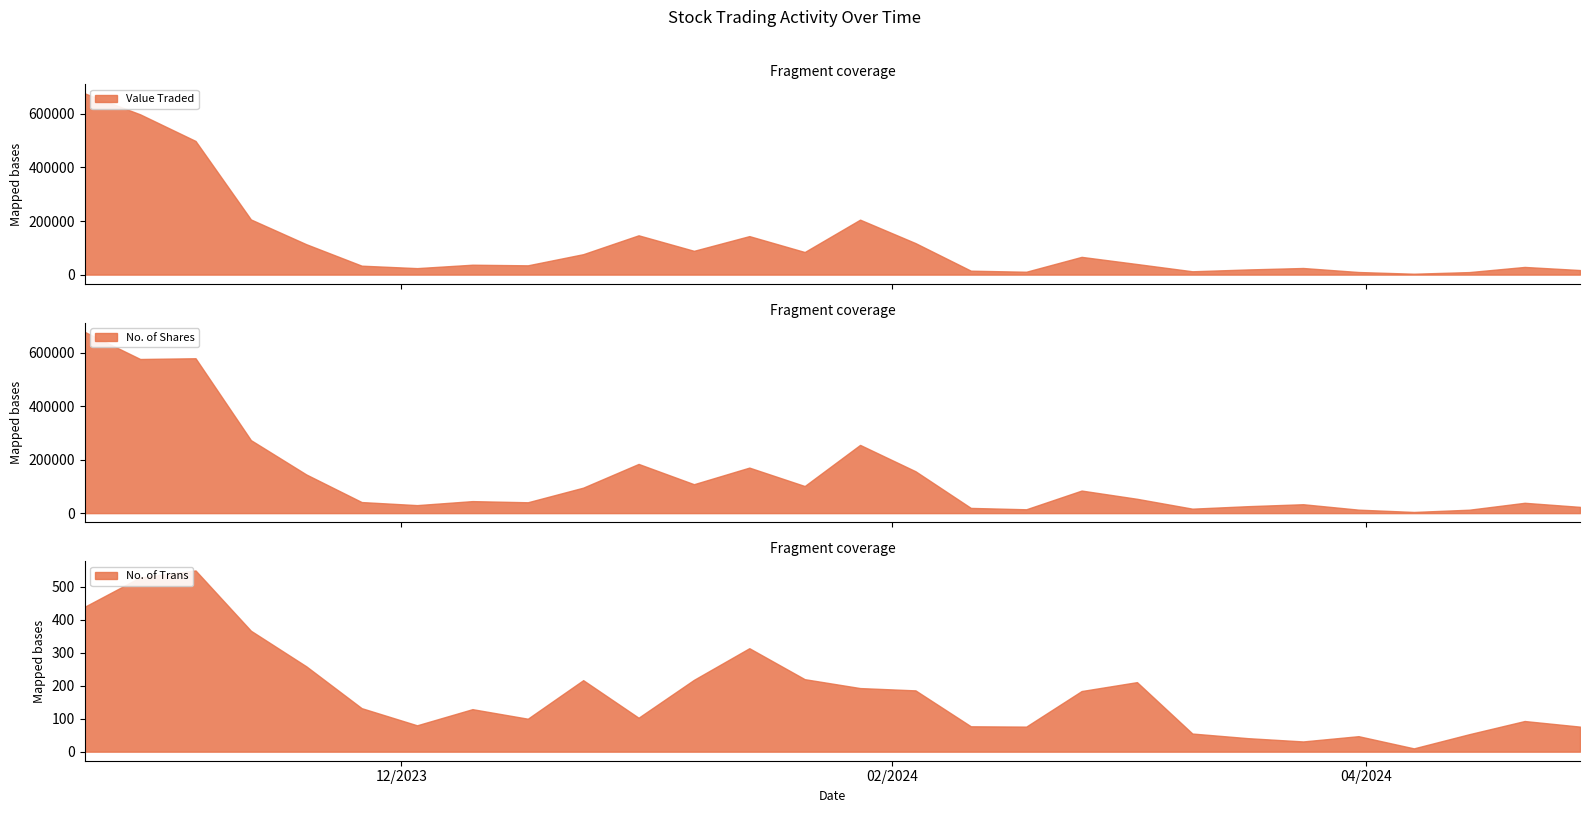

Rank the series by their maximum value, from lowest to highest.

No. of Trans, Value Traded, No. of Shares